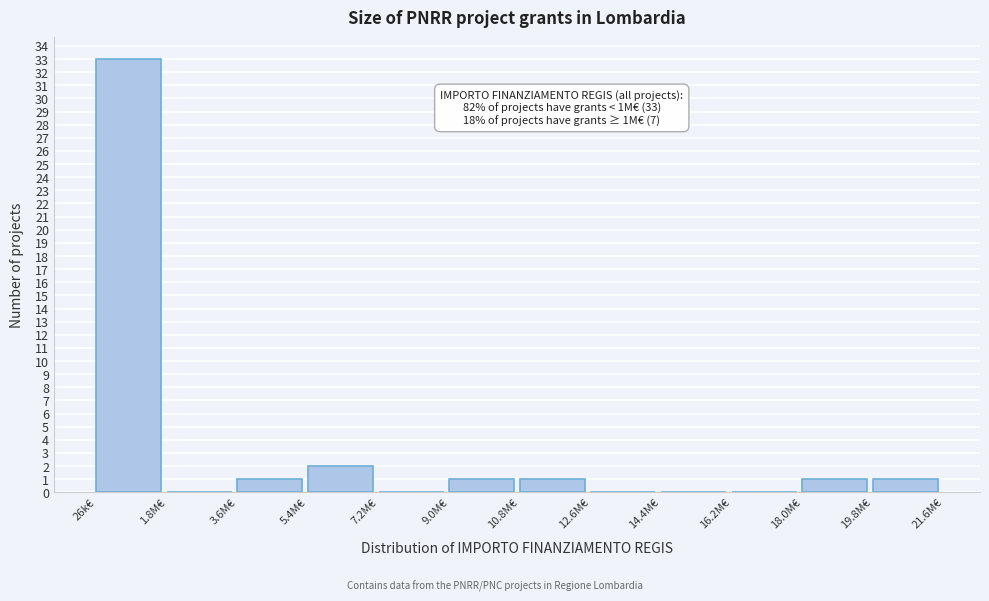

Reading left to right, list all the values displayed in this chart.

26k€=33	1.8M€=0	3.6M€=1	5.4M€=2	7.2M€=0	9.0M€=1	10.8M€=1	12.6M€=0	14.4M€=0	16.2M€=0	18.0M€=1	19.8M€=1